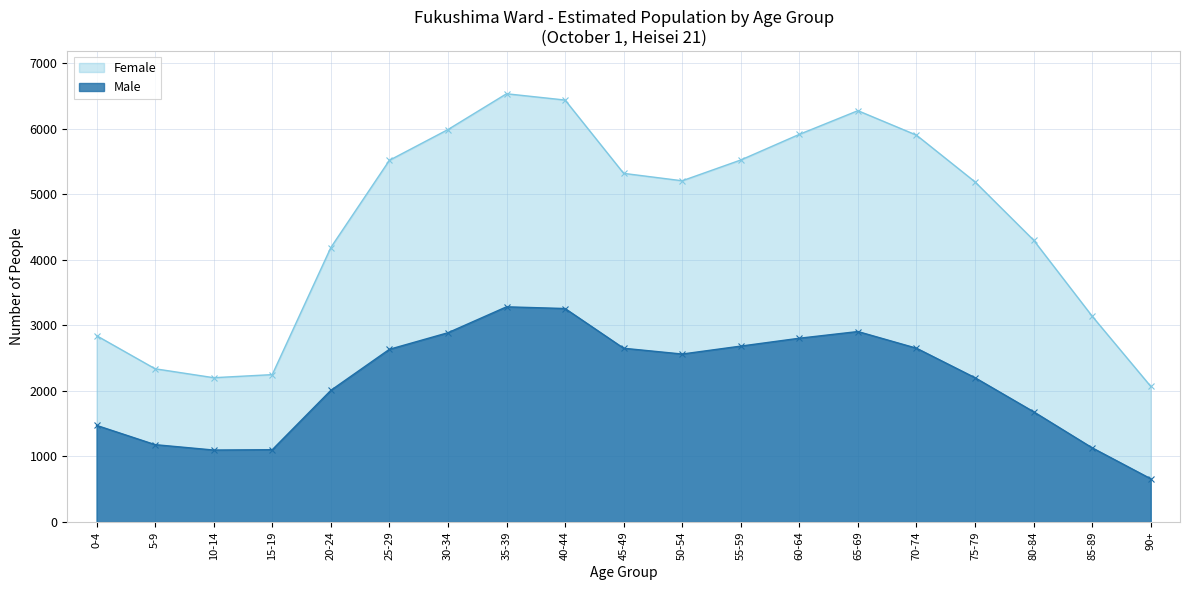

Which has a higher value, 25-29 or 20-24?

25-29